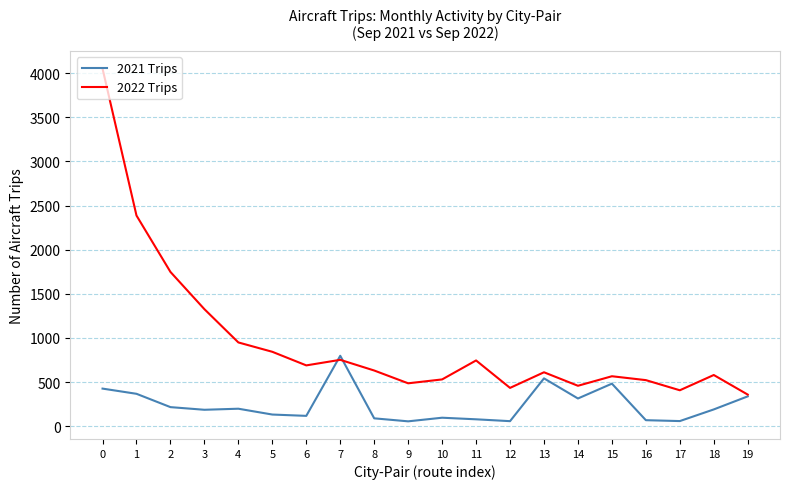

Where is 2022 Trips nearest to the value 2205?

1